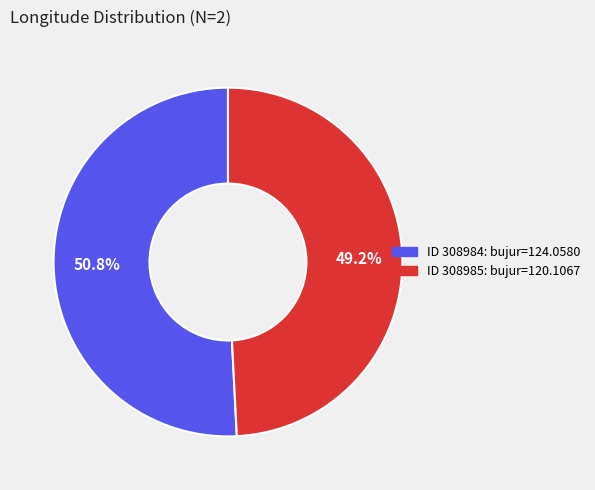

Is there a majority slice in this chart?

Yes